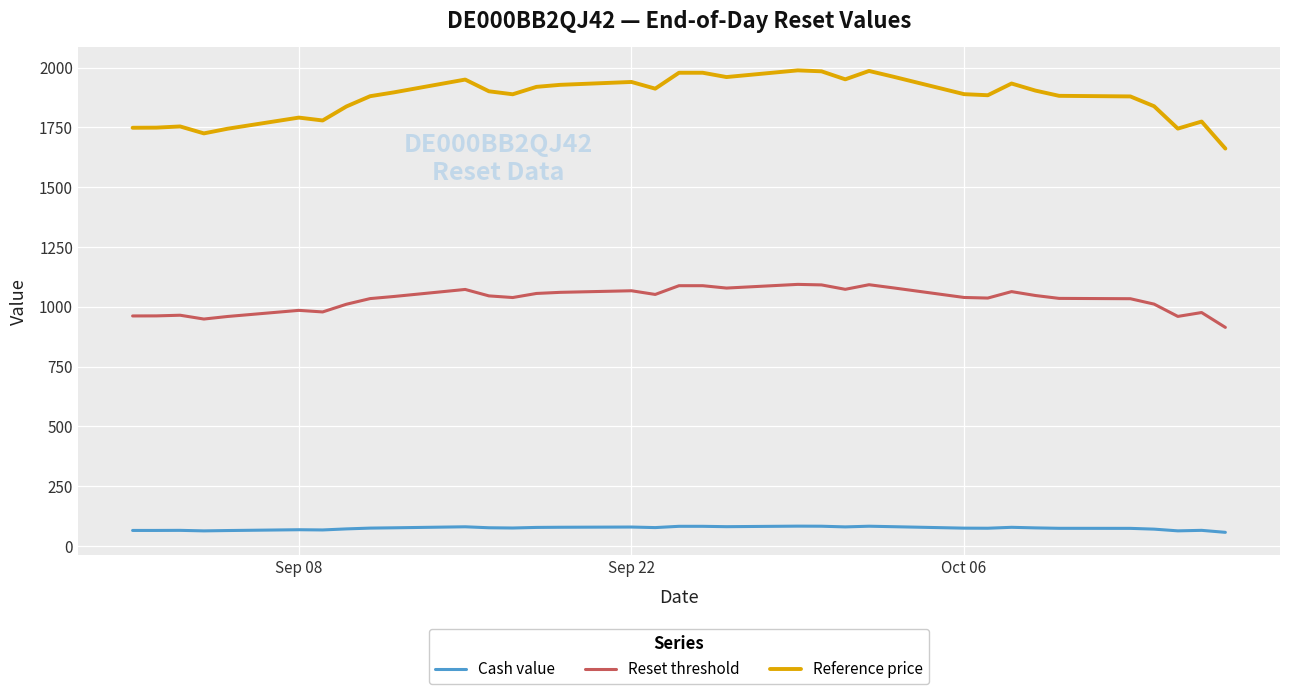

What is the minimum value shown in the chart?

57.0